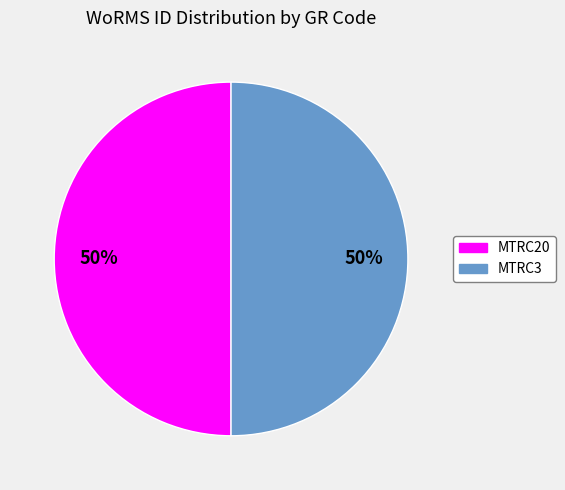

What percentage is the MTRC3 slice, to the nearest percent?

50%